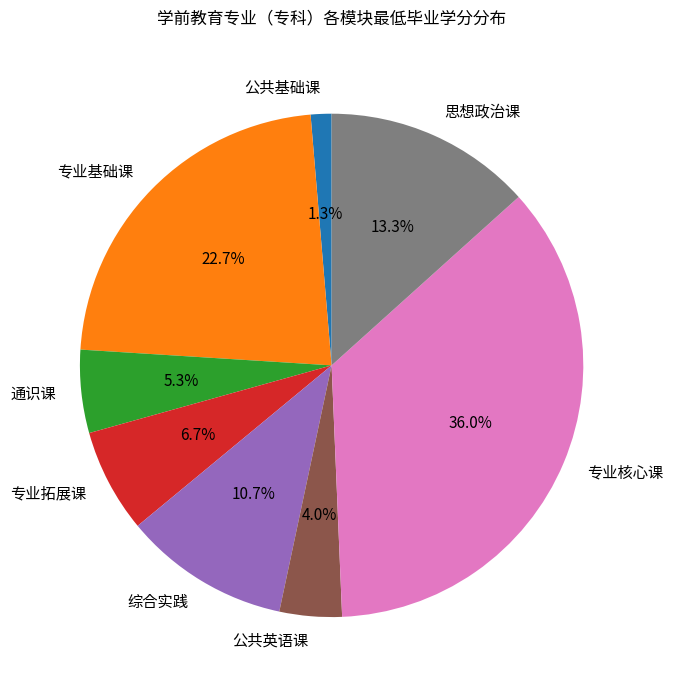

To the nearest percent, what is the combined percentage of 通识课 and 公共基础课?

7%